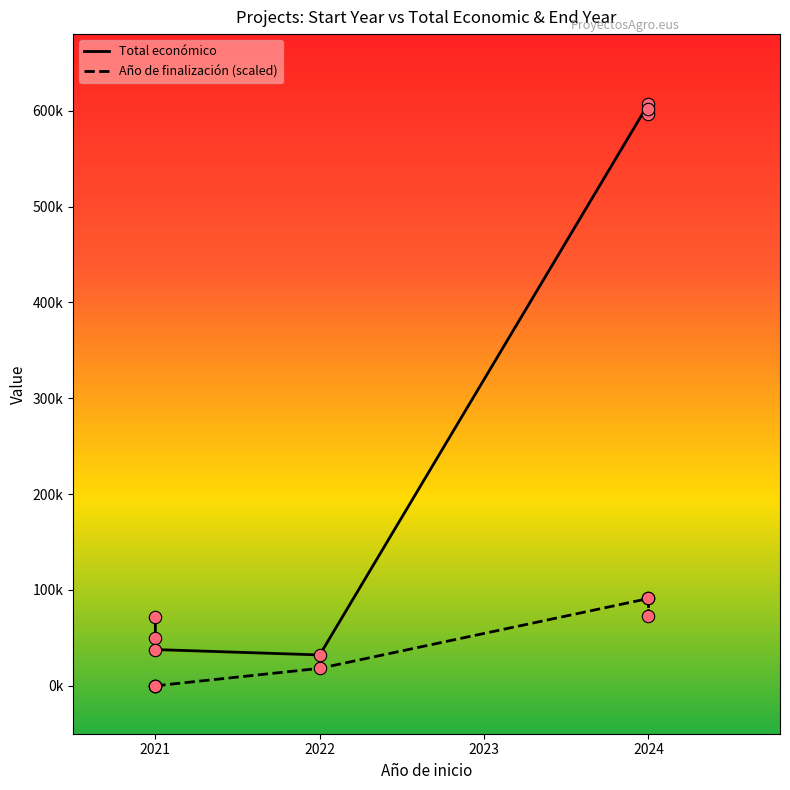

Is the value of Año de finalización (scaled) at 2024 greater than the value of Total económico at 2021?

Yes